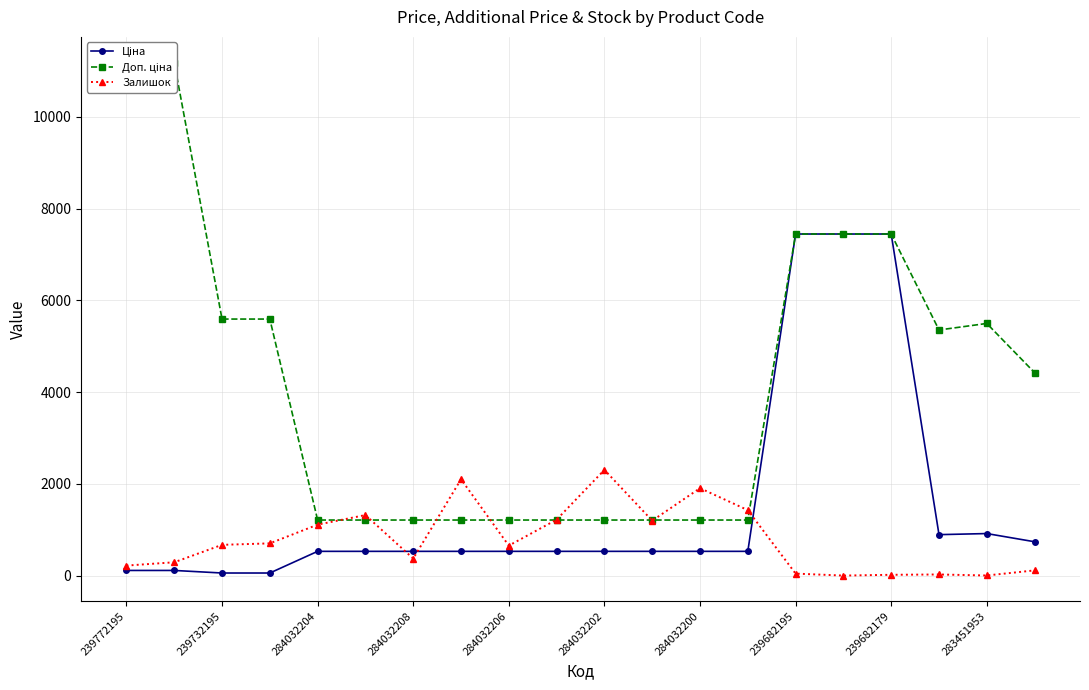

What are all the series names shown in the legend?

Ціна, Доп. ціна, Залишок